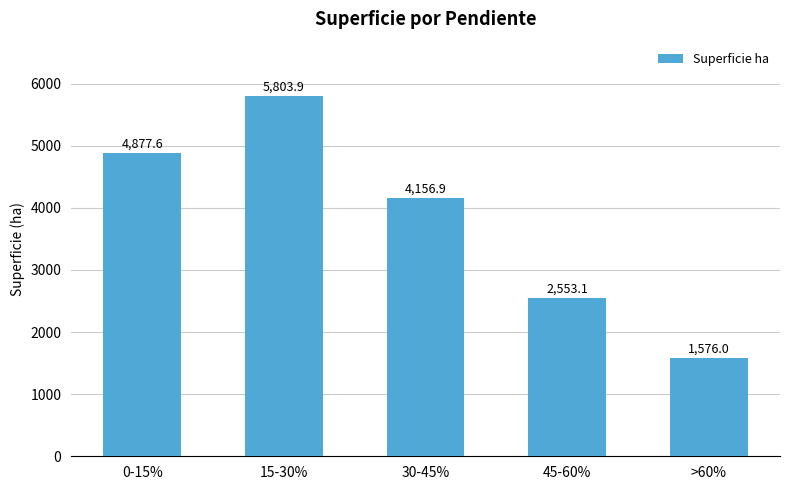

What is the ratio of the value at 45-60% to the value at 0-15%?

0.5